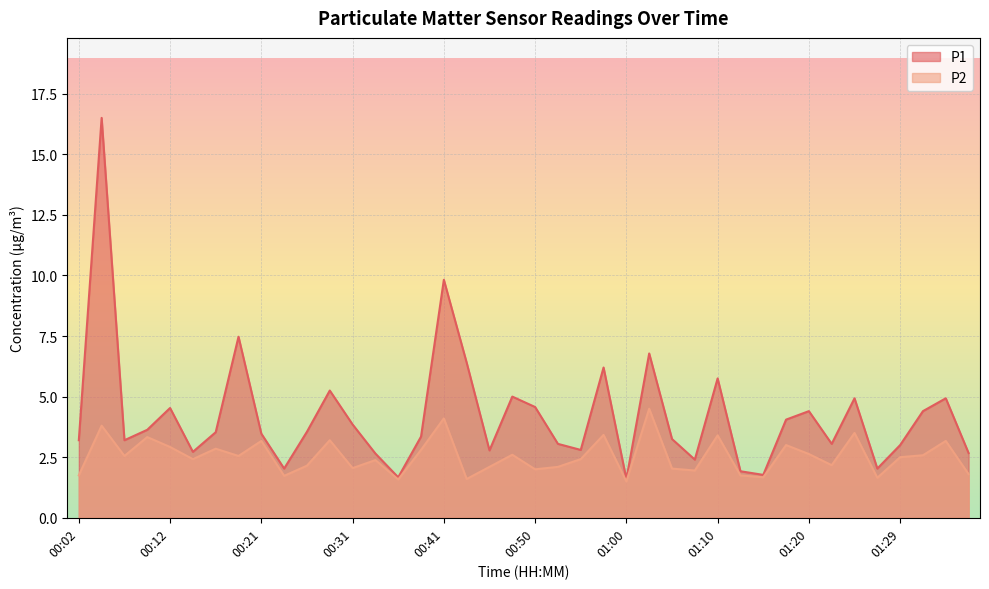

What is the label of the 4th point from the right?

01:29